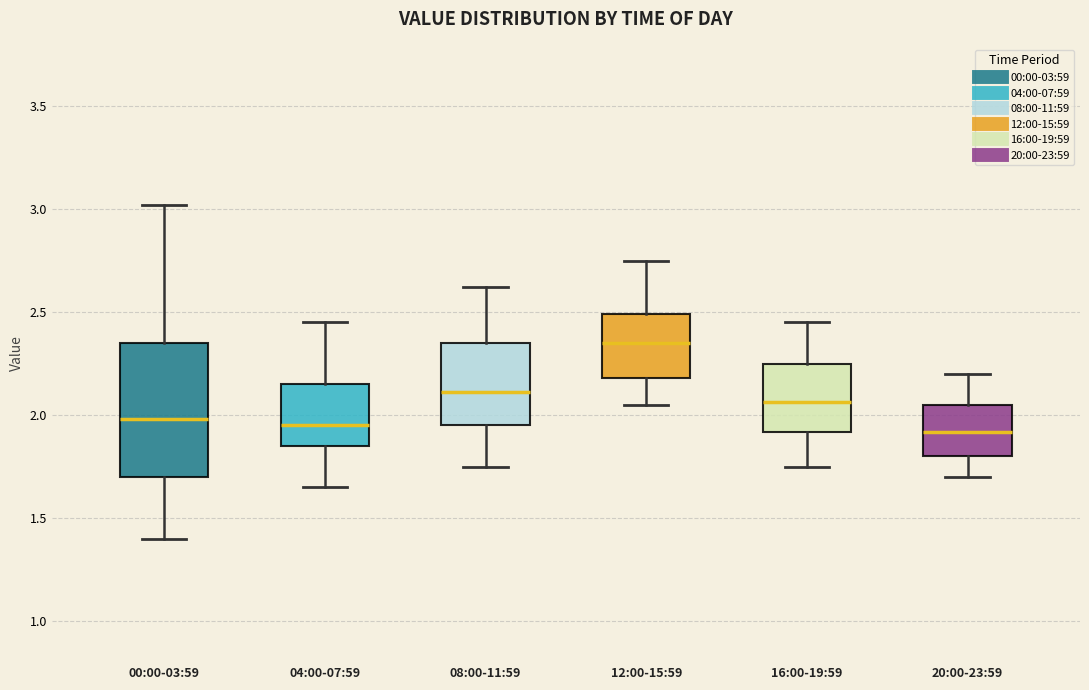

Where is the lower edge of the box for 20:00-23:59 on the y-axis? The values are not printed on the chart, so give them approximately, as read against the axis.

1.80